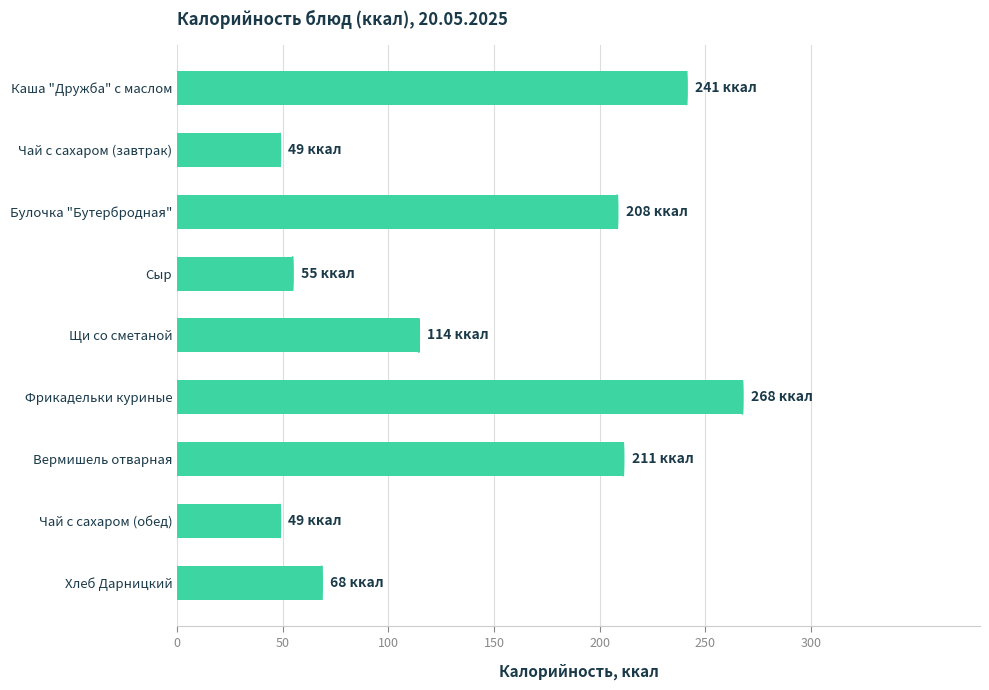

Count the number of data series in this chart.

1